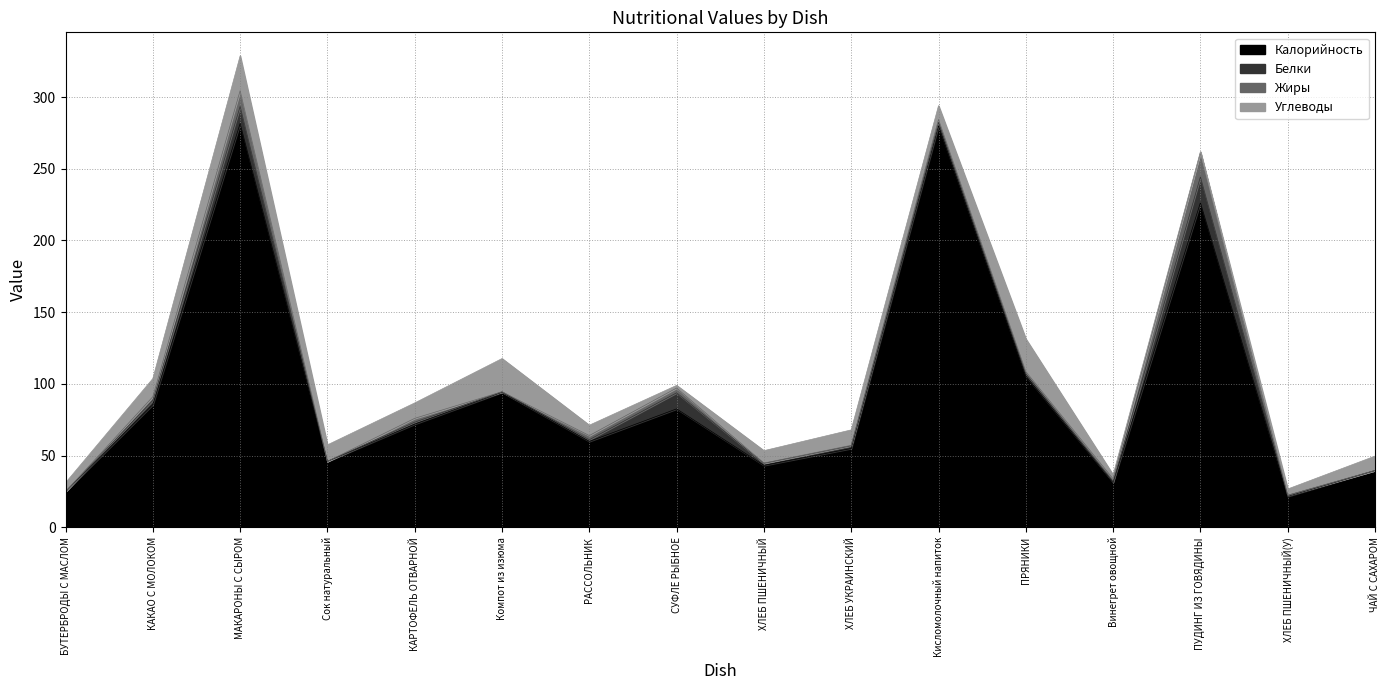

True or false: Жиры has more than 2 points higher than both neighbors.

True